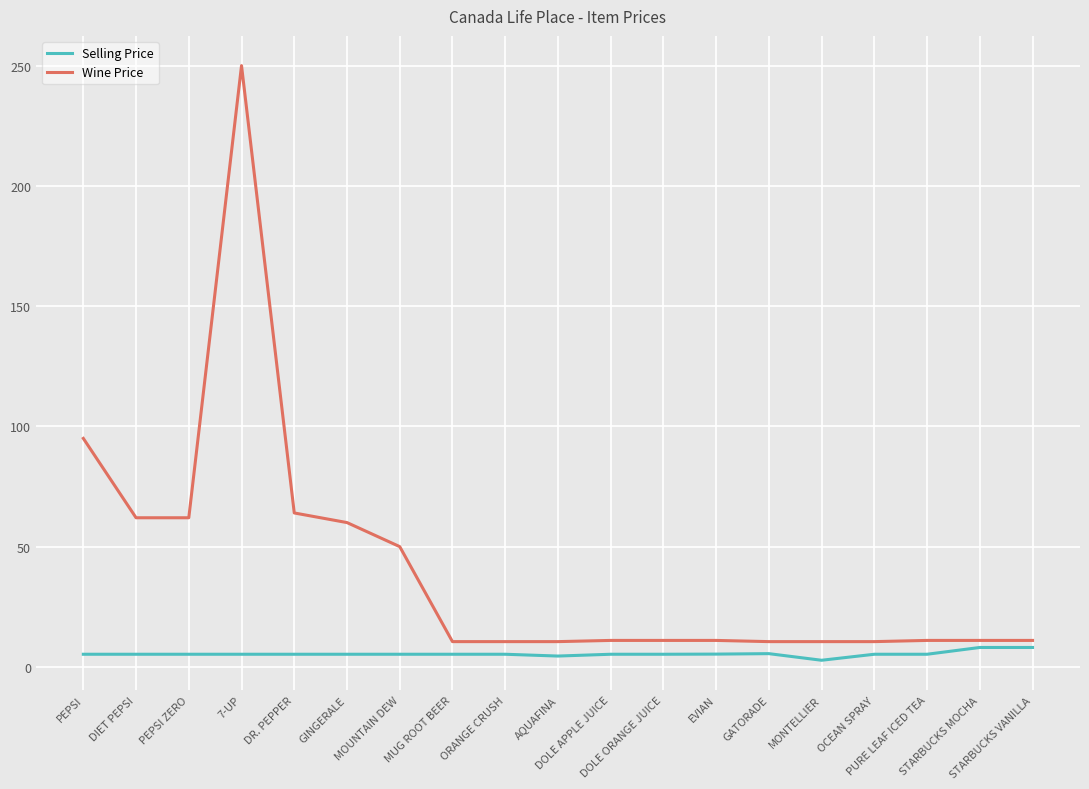

At which category does Wine Price reach its first local peak?

7-UP